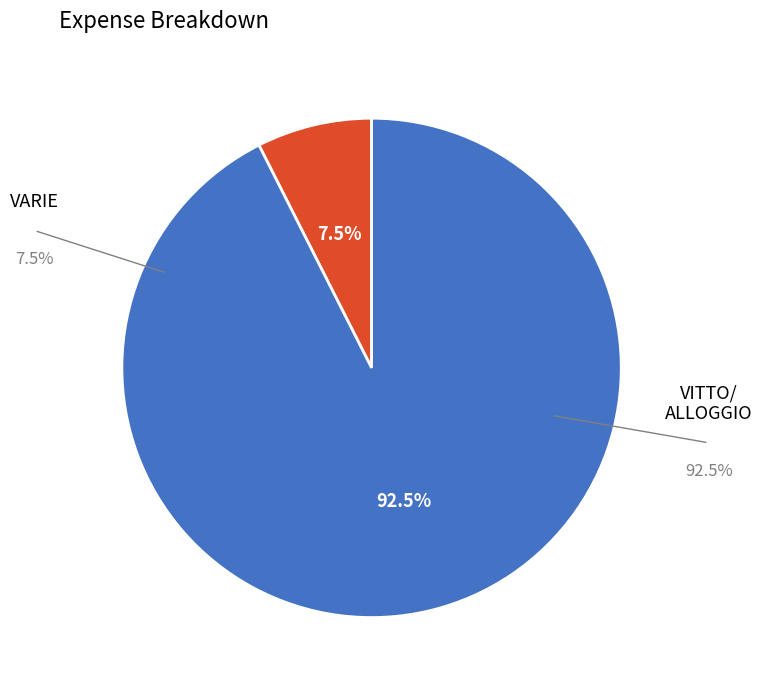

Is there any slice that represents more than half of the pie?

Yes